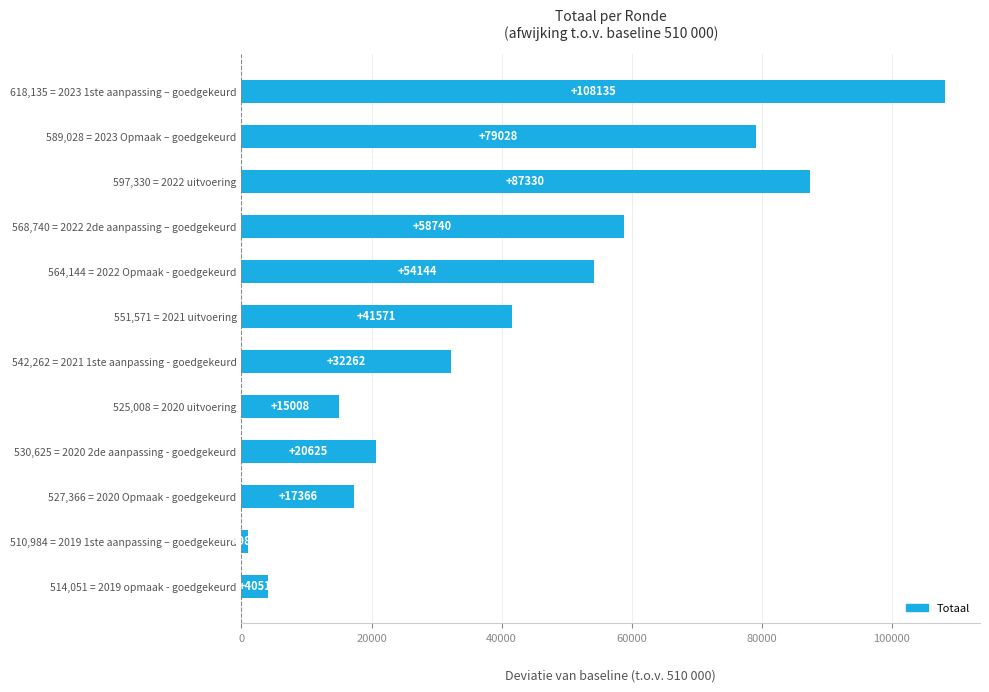

How many bars are there in total?

12